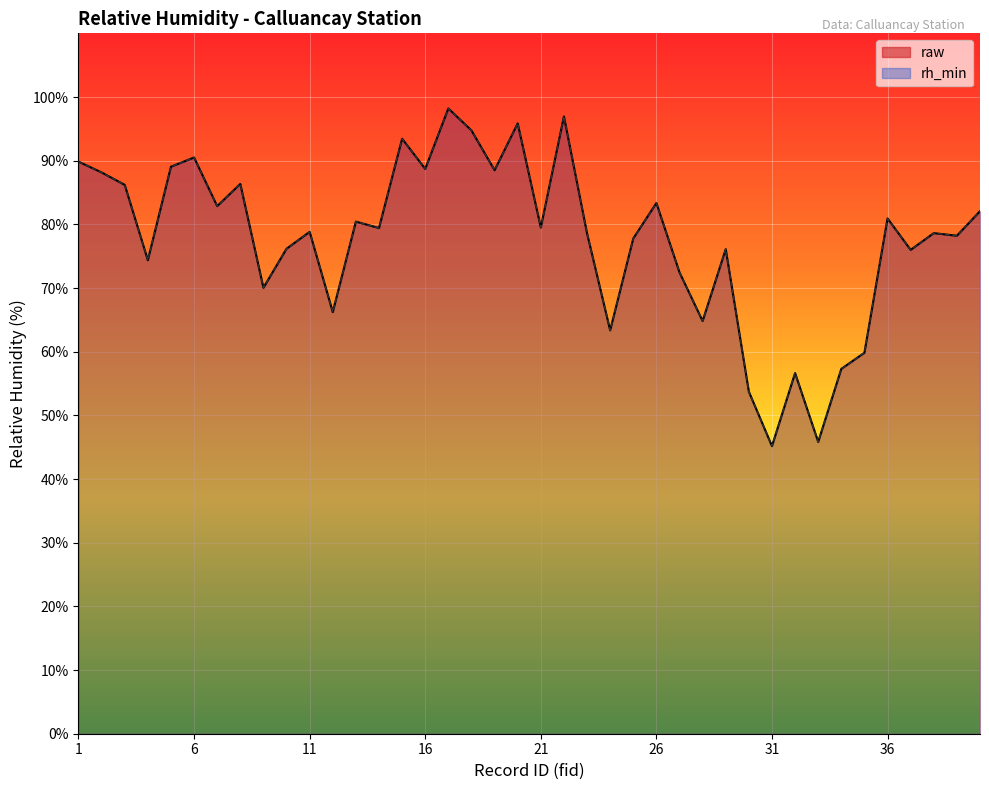

In raw, how many points are lower than both neighbors (excluding endpoints)?

14